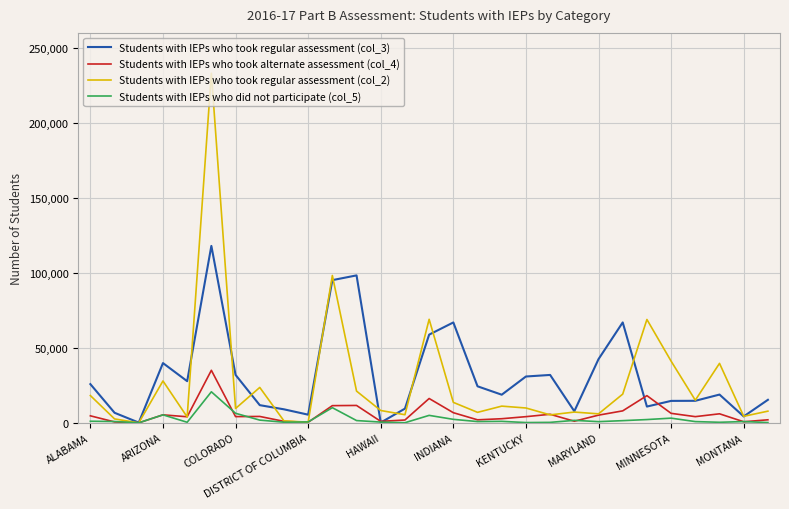

What is the minimum value for Students with IEPs who took regular assessment (col_3)?

188